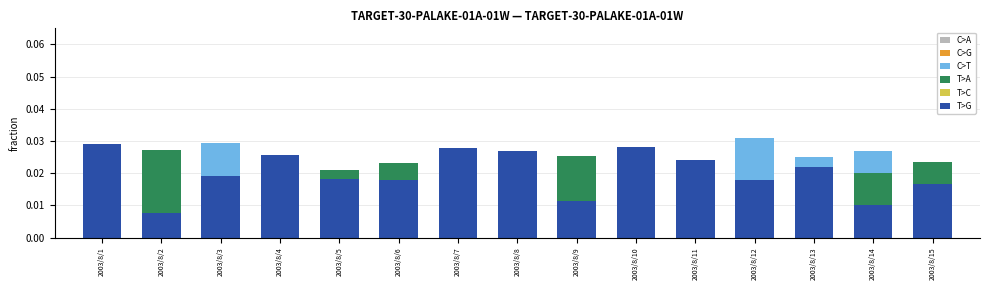

At which label does T>C reach its peak?

2003/8/1